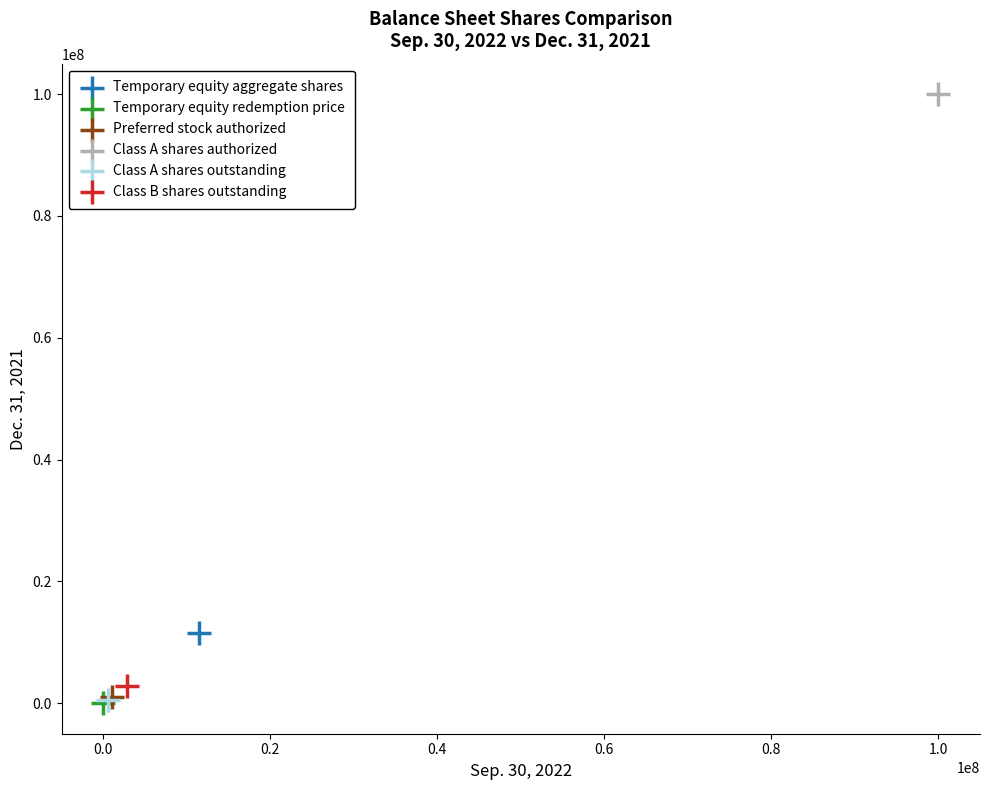

What are all the series names shown in the legend?

Temporary equity aggregate shares, Temporary equity redemption price, Preferred stock authorized, Class A shares authorized, Class A shares outstanding, Class B shares outstanding